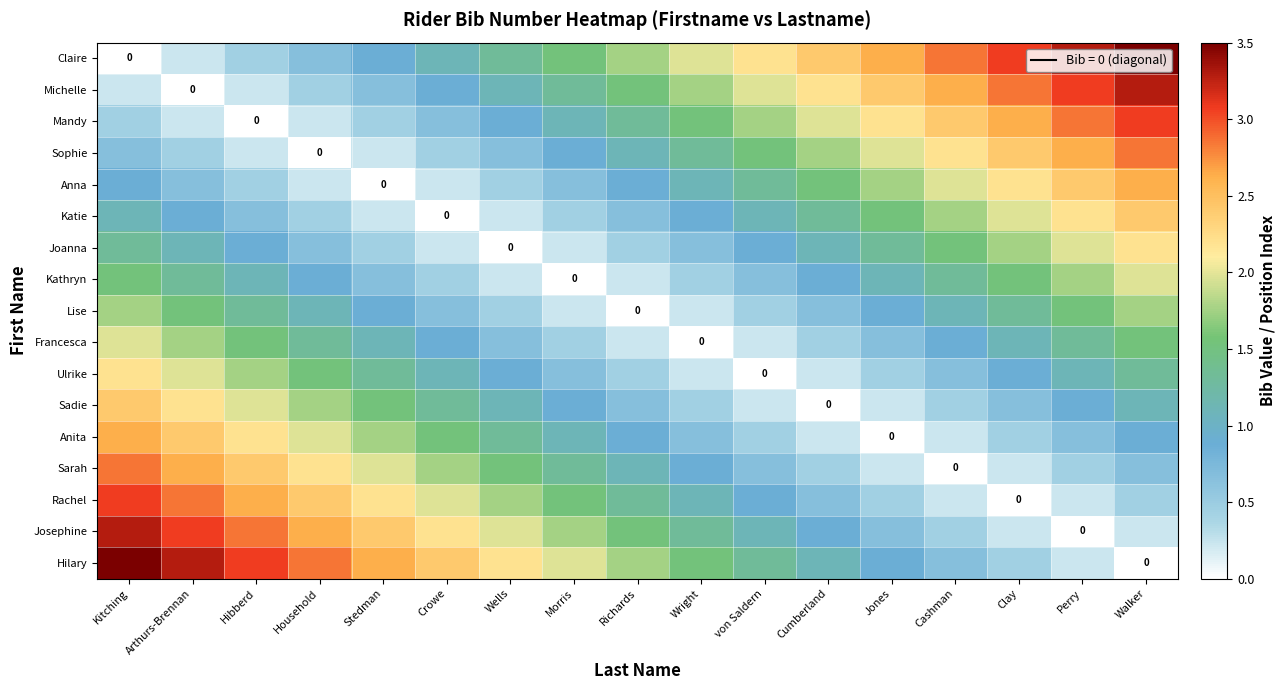

At which category does the chart reach its peak across all series?

Walker